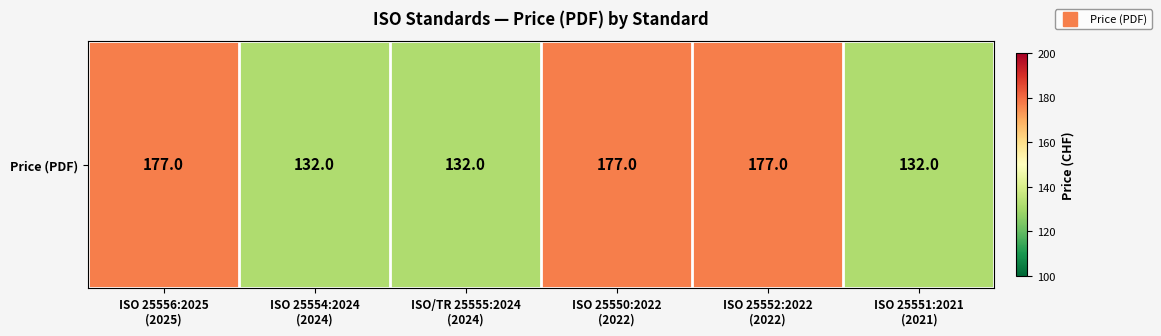

The value at ISO 25554:2024
(2024) is 132. True or false?

True